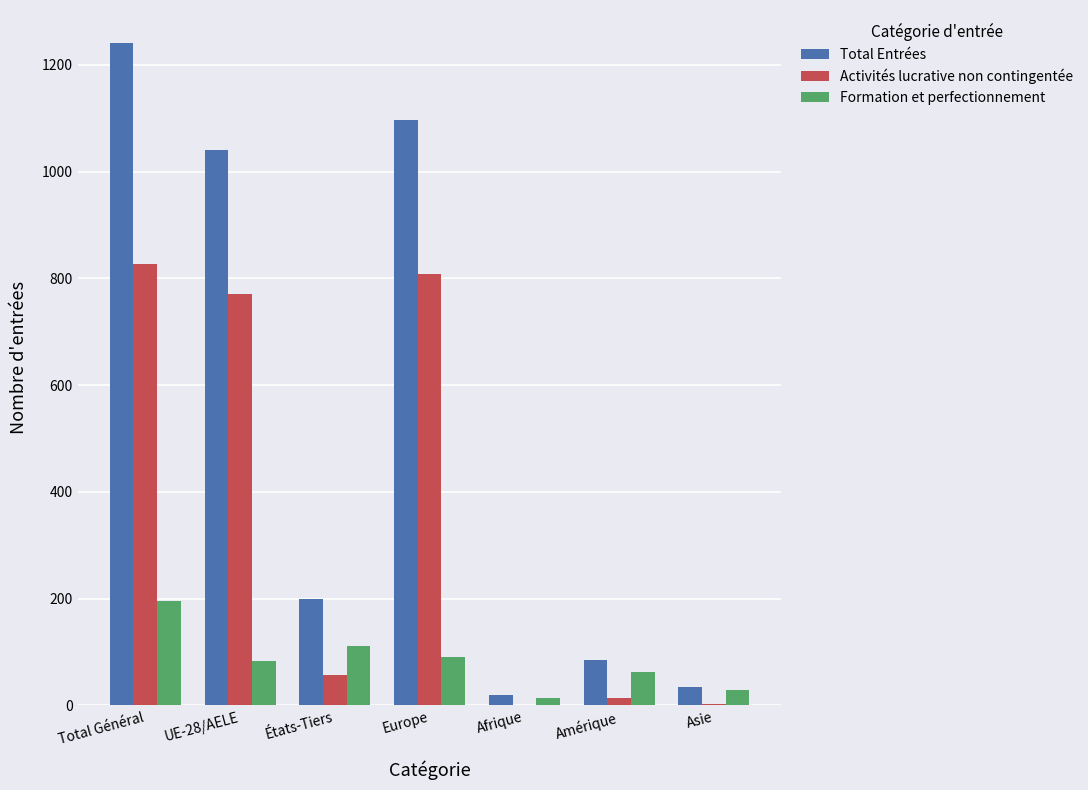

Between États-Tiers and Afrique, which series saw the biggest shift?

Total Entrées